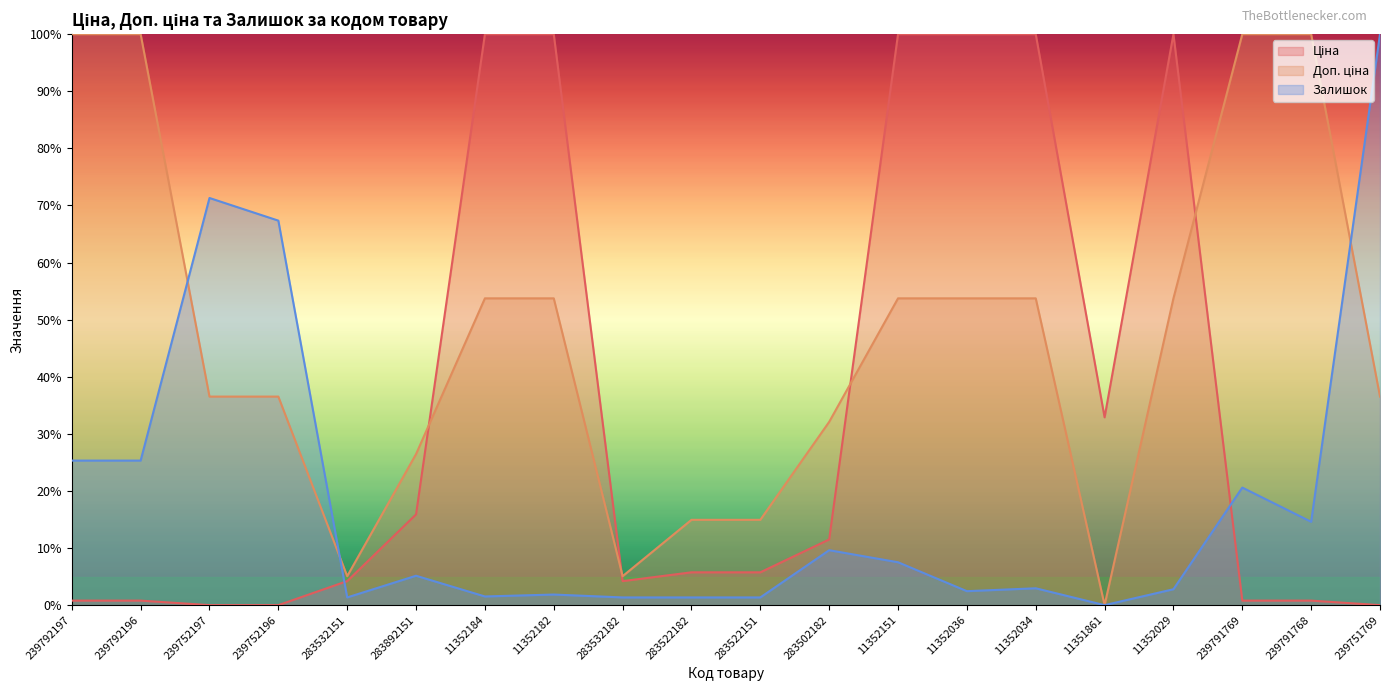

Which series ends up on top after the final intersection of Ціна and Доп. ціна?

Доп. ціна